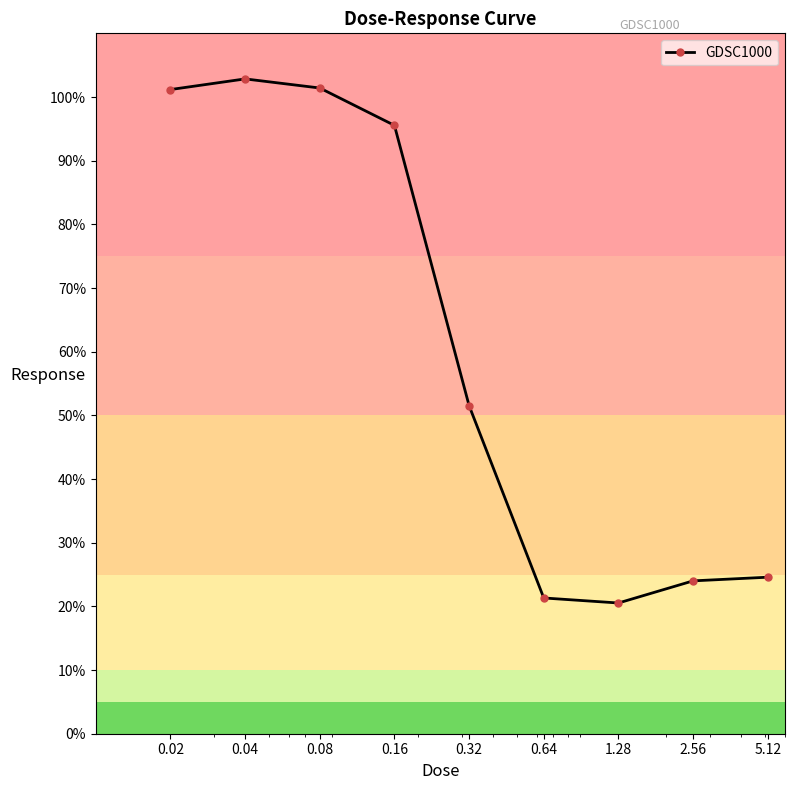

What is the average value?

60.3